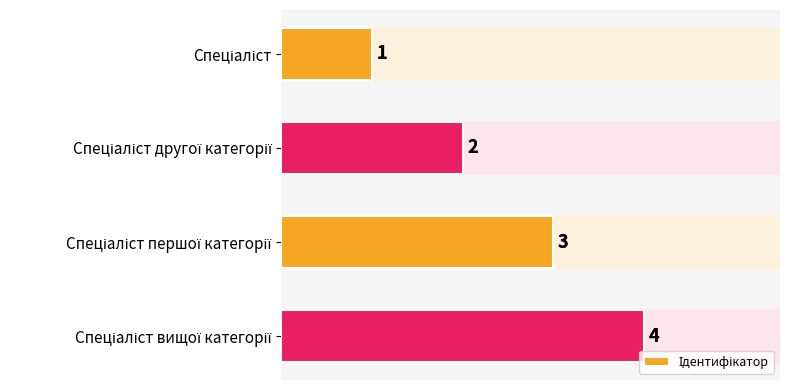

What is the difference between the maximum and minimum values?

3